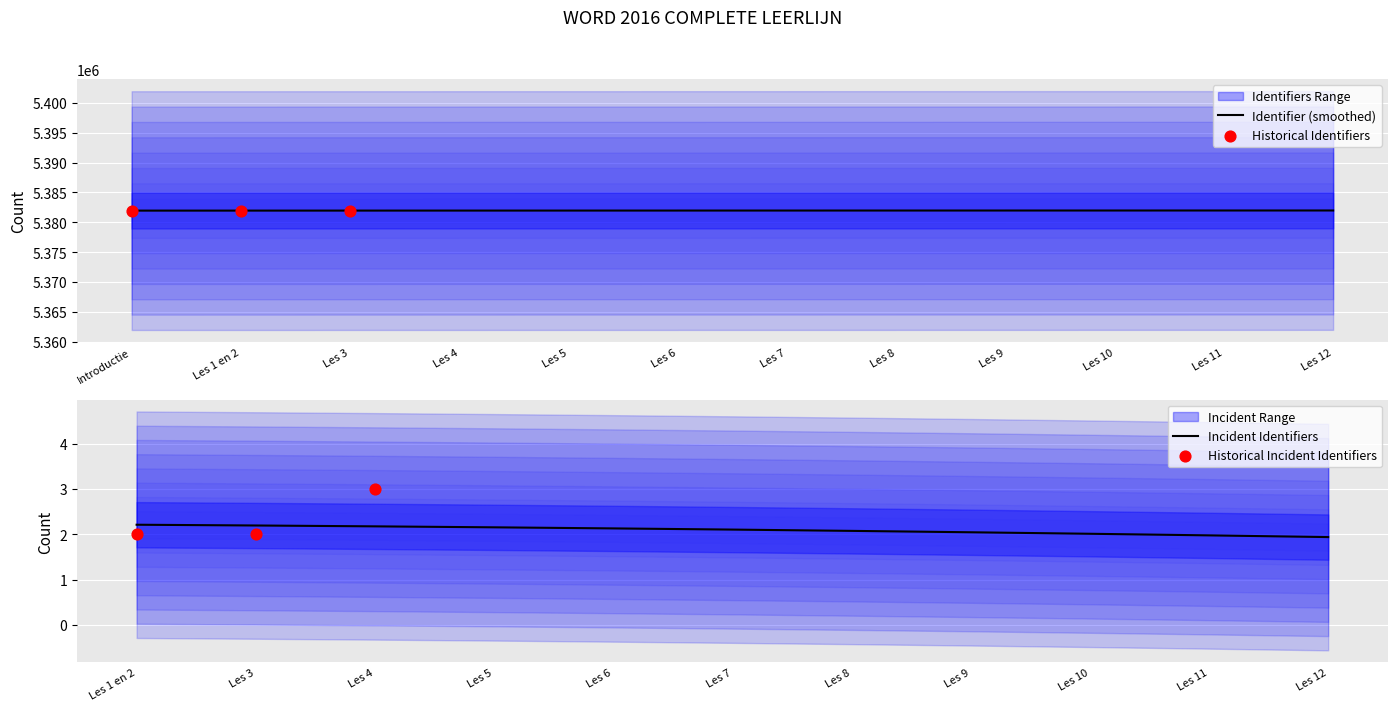

Approximately how many times larger is the value at Les 3 compared to Les 10?

1.0